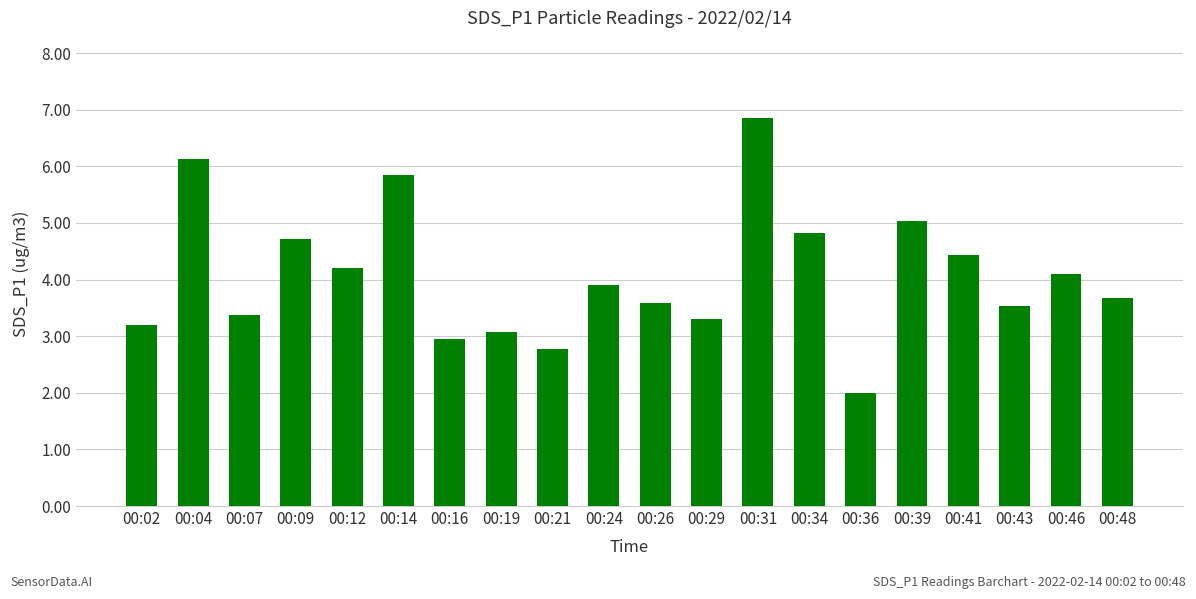

Which label corresponds to the largest value in the chart?

00:31